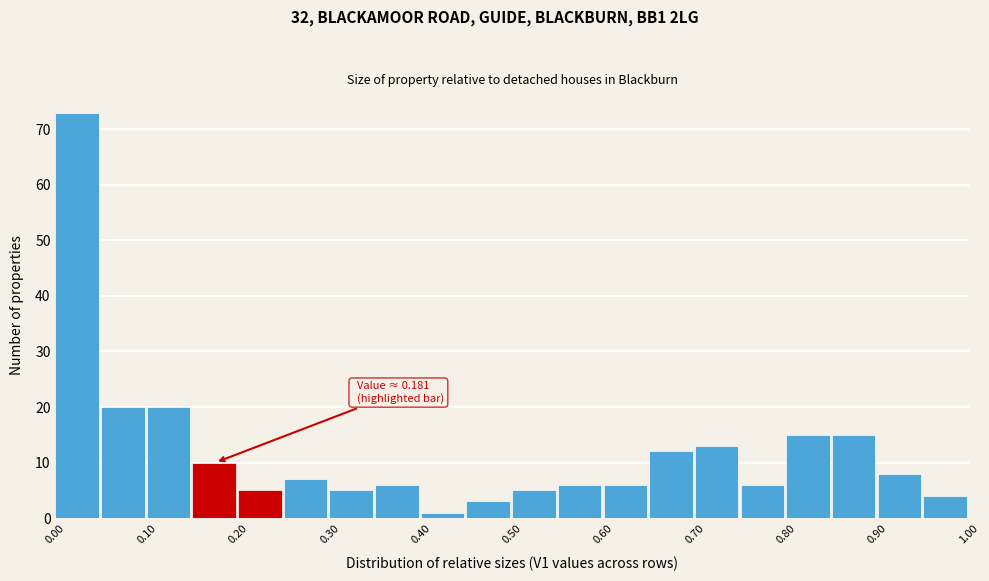

Over which range of the x-axis is the bar tallest?

0.00 to 0.05